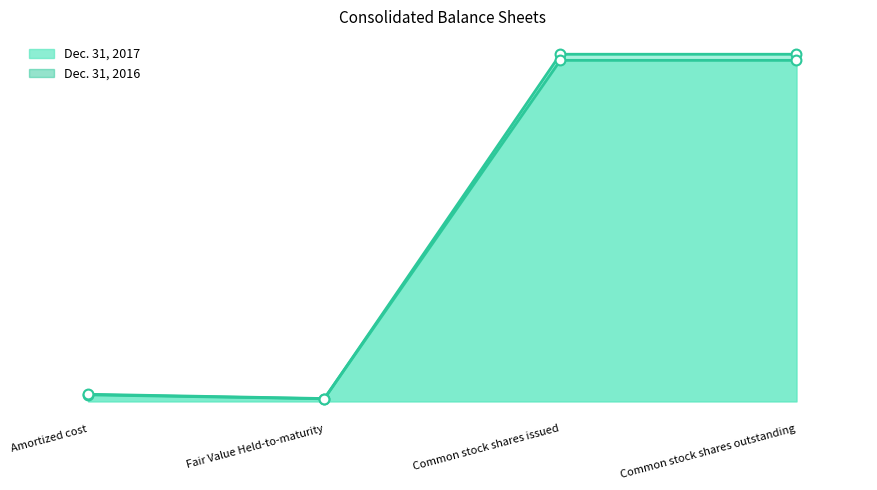

Is the value of Dec. 31, 2017 at Common stock shares issued greater than the value of Dec. 31, 2016 at Common stock shares issued?

Yes